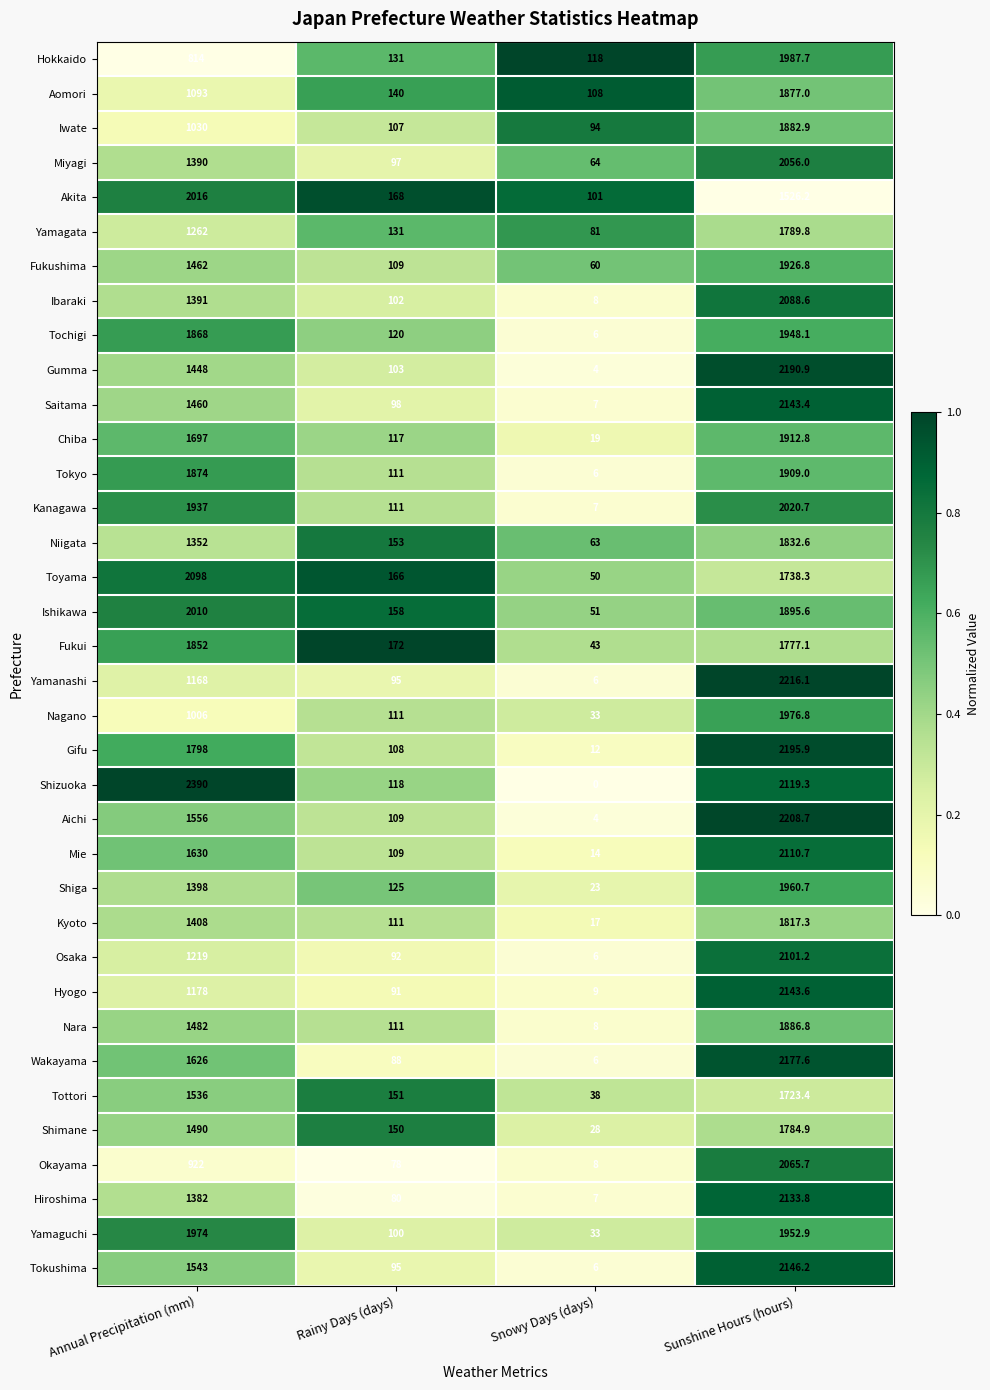

At which category is the sum across all series the highest?

Sunshine Hours (hours)